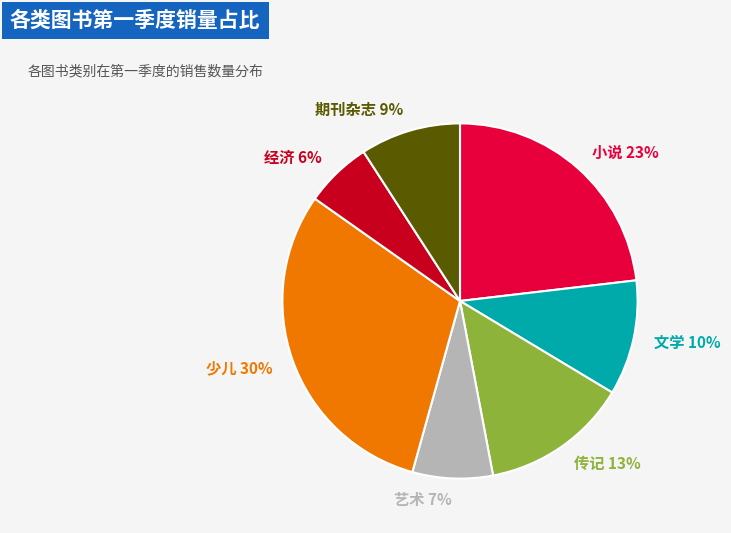

Does any single category account for the majority?

No